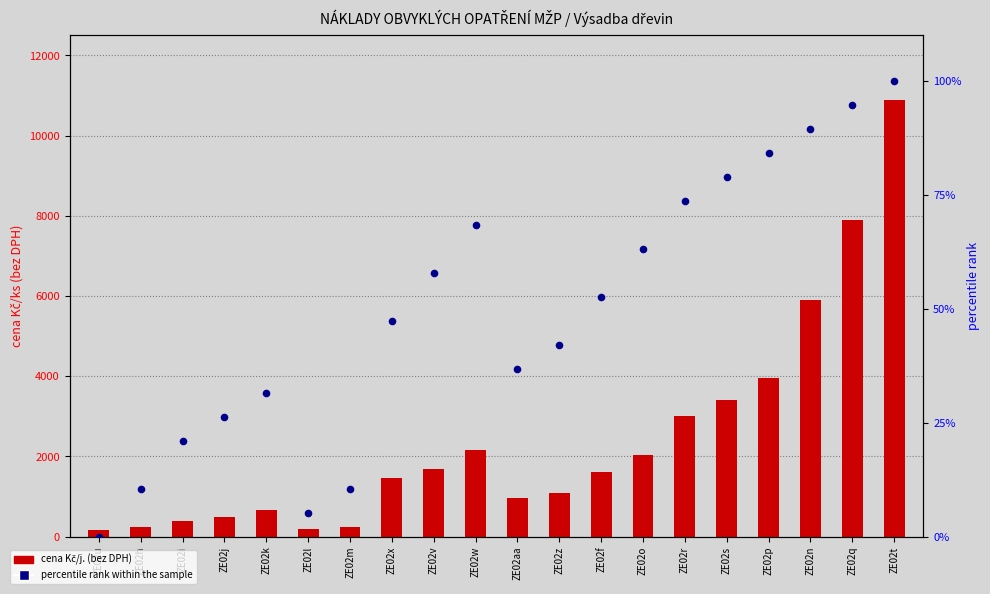

Which series contains the highest Y value?

cena Kč/j. (bez DPH)